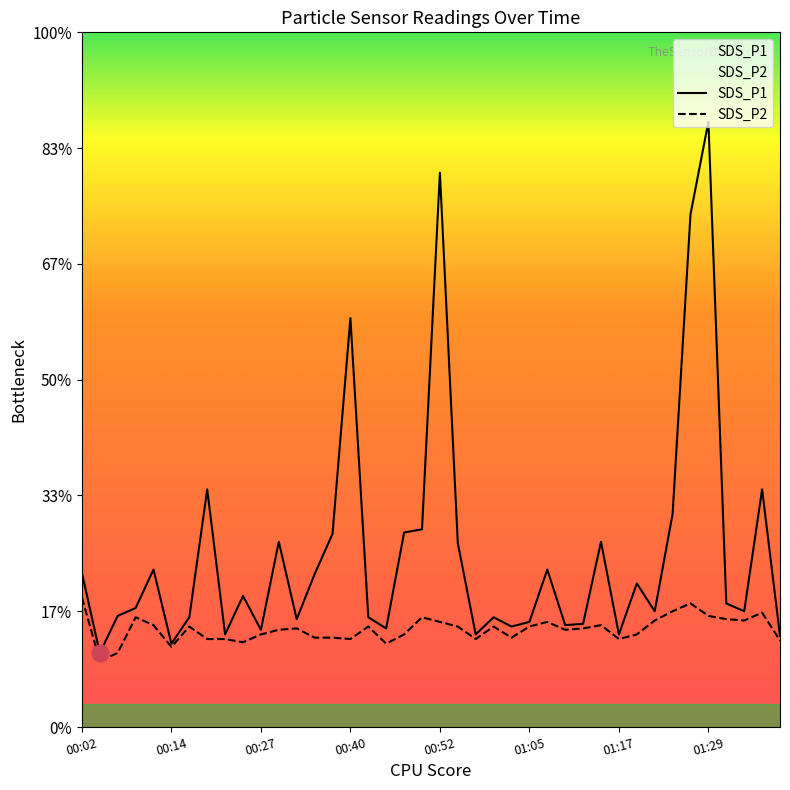

List the series in order of their peak value, highest first.

SDS_P1, SDS_P2